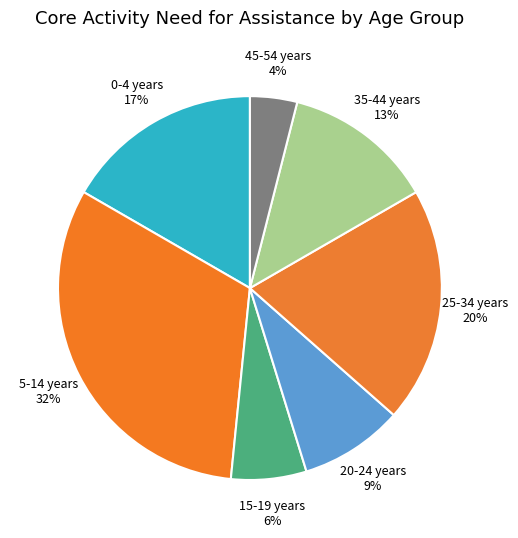

To the nearest percent, what is the difference between the largest and smallest slice percentages?

28%